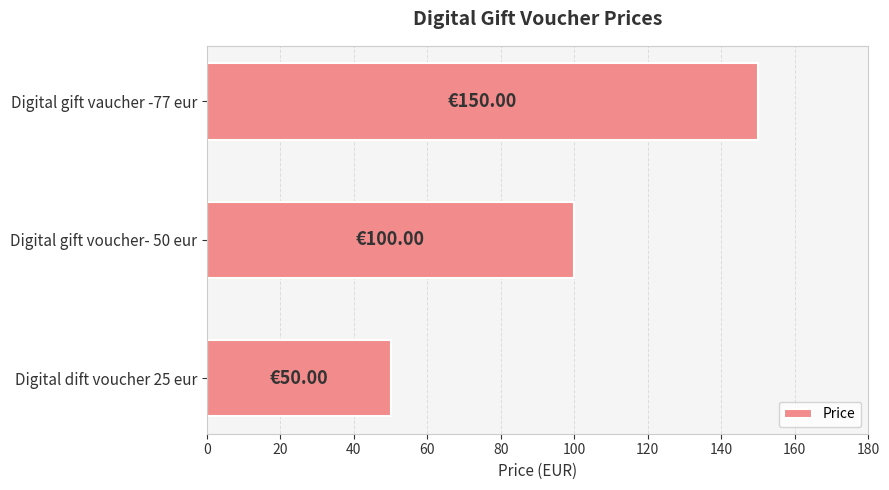

Which has a higher value, Digital gift vaucher -77 eur or Digital gift voucher- 50 eur?

Digital gift vaucher -77 eur